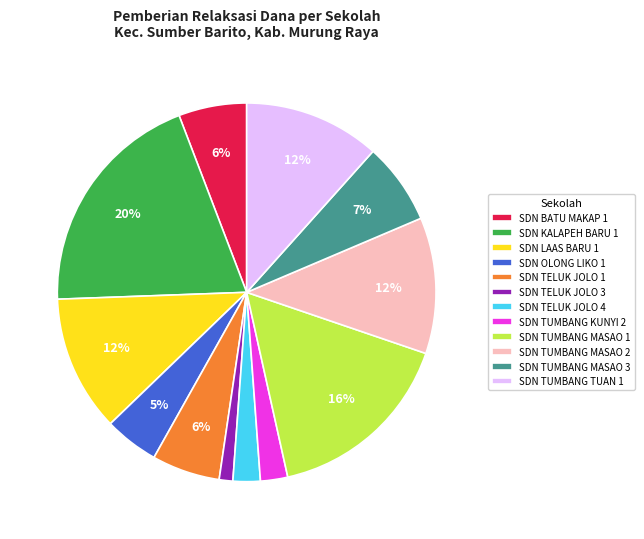

What percentage is the SDN TUMBANG MASAO 3 slice, to the nearest percent?

7%